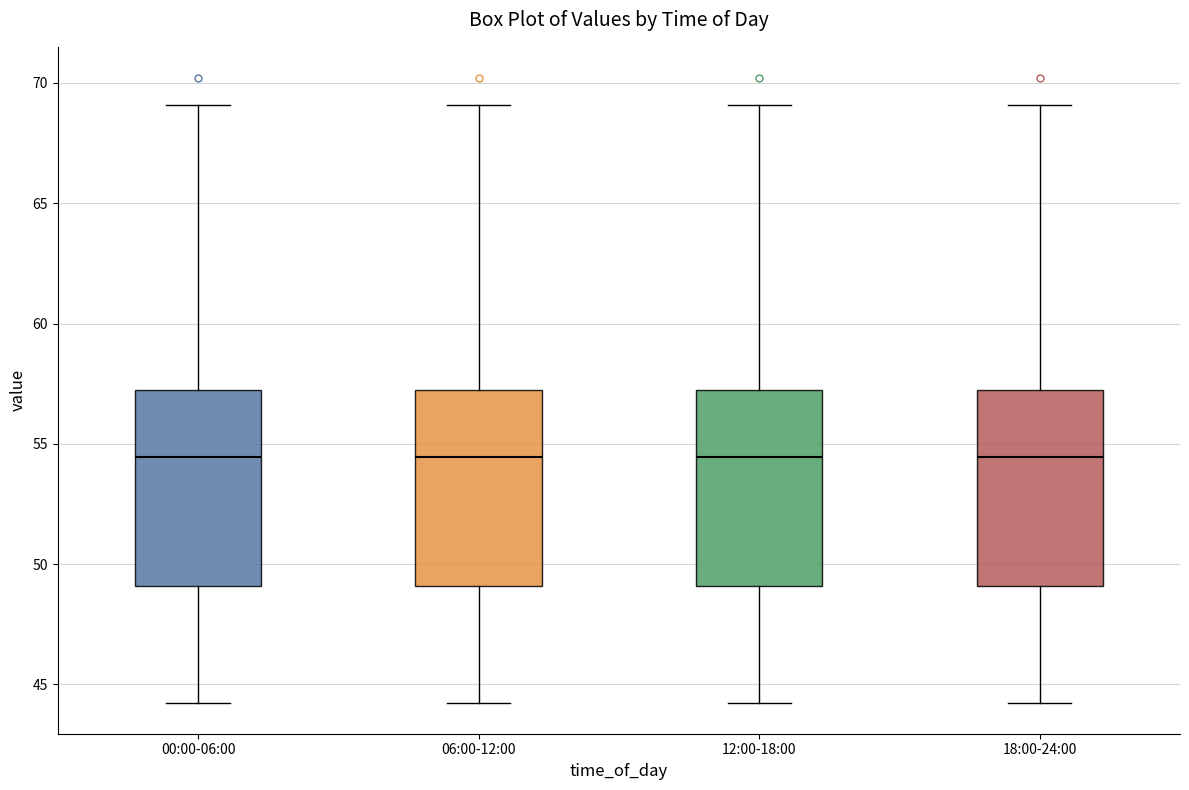

Where does the upper whisker of the box for 12:00-18:00 end on the y-axis? The values are not printed on the chart, so give them approximately, as read against the axis.

69.0